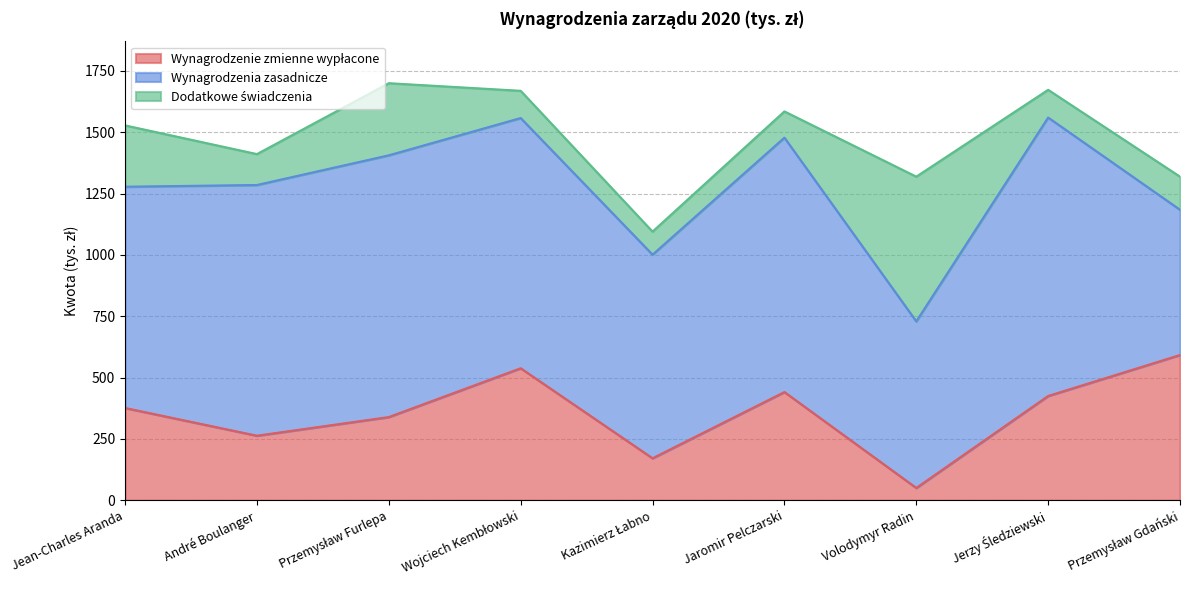

Rank the categories by Dodatkowe świadczenia value from highest to lowest.

Volodymyr Radin, Przemysław Furlepa, Jean-Charles Aranda, Przemysław Gdański, André Boulanger, Jerzy Śledziewski, Wojciech Kembłowski, Jaromir Pelczarski, Kazimierz Łabno